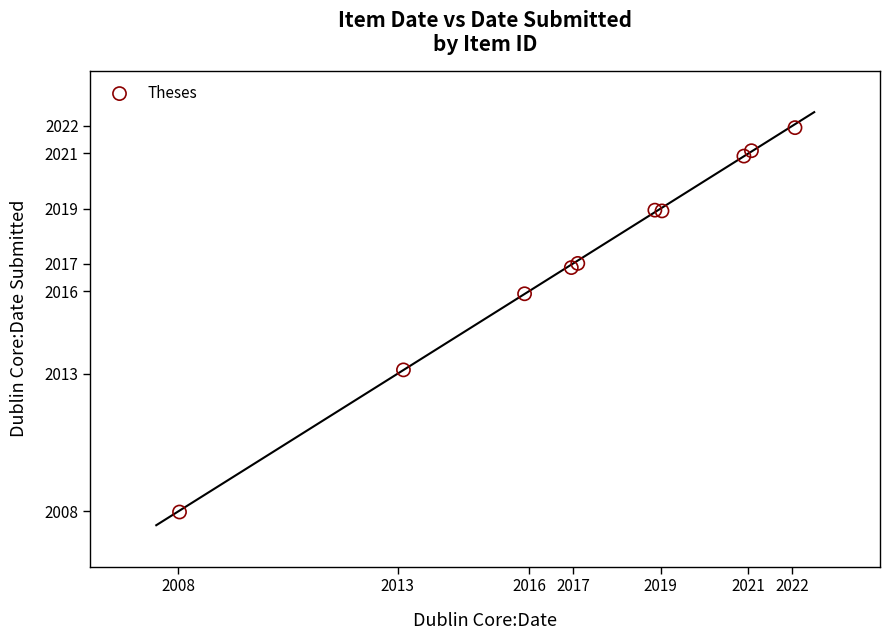

What Y value in the scatter plot is closest to 2014?

2013.1